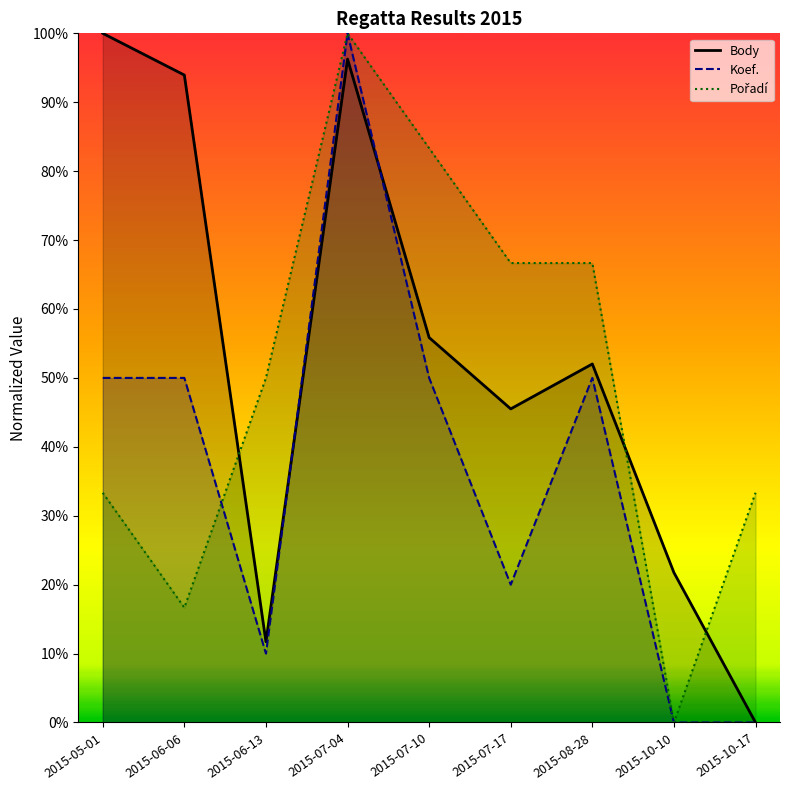

Which category has the highest value across all series?

2015-05-01